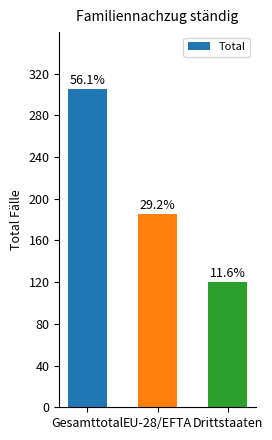

Reading left to right, transcribe all the data shown in this chart.

Gesamttotal=305	EU-28/EFTA=185	Drittstaaten=120